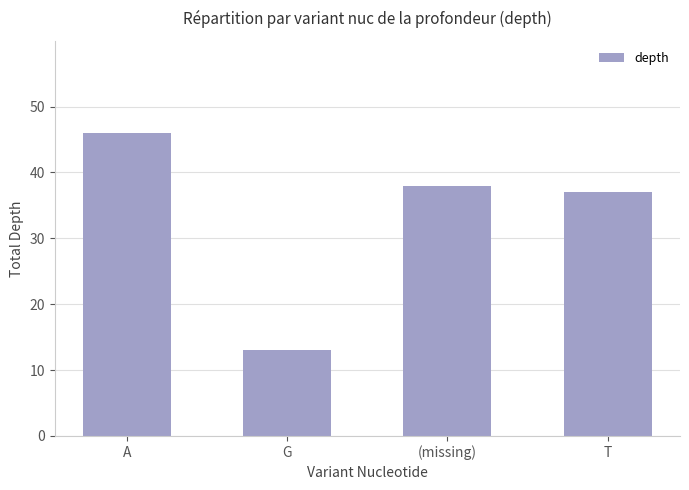

Reading left to right, list all the values displayed in this chart.

46	13	38	37